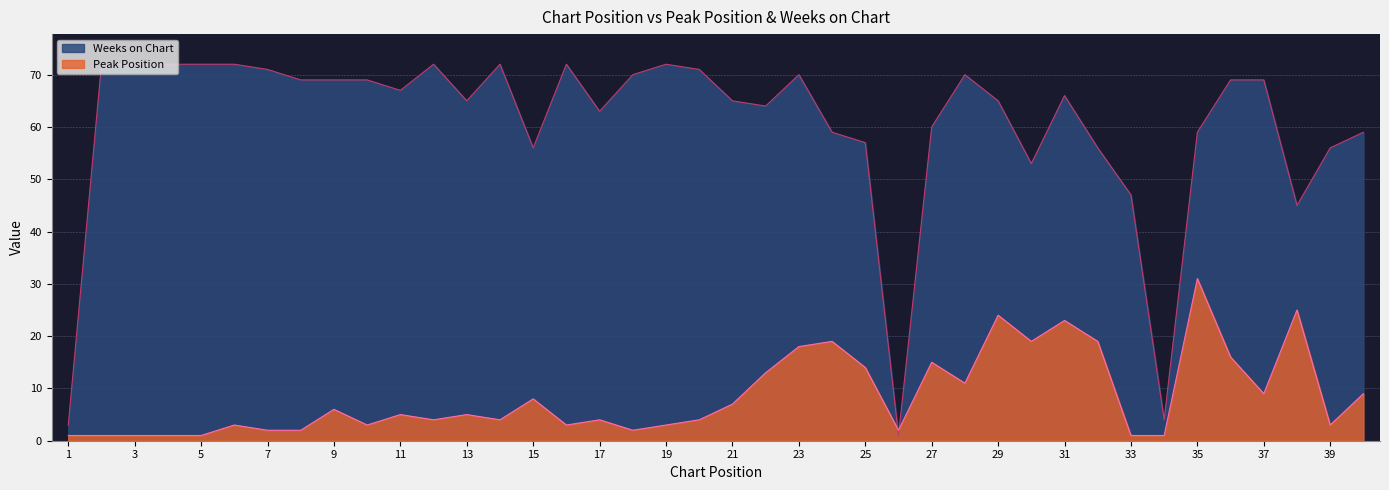

The Weeks on Chart series shows 72 at 16. True or false?

True